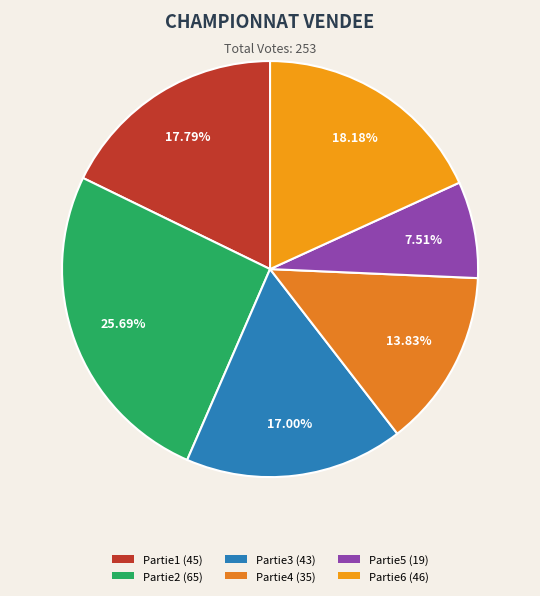

Count the number of slices in the pie.

6